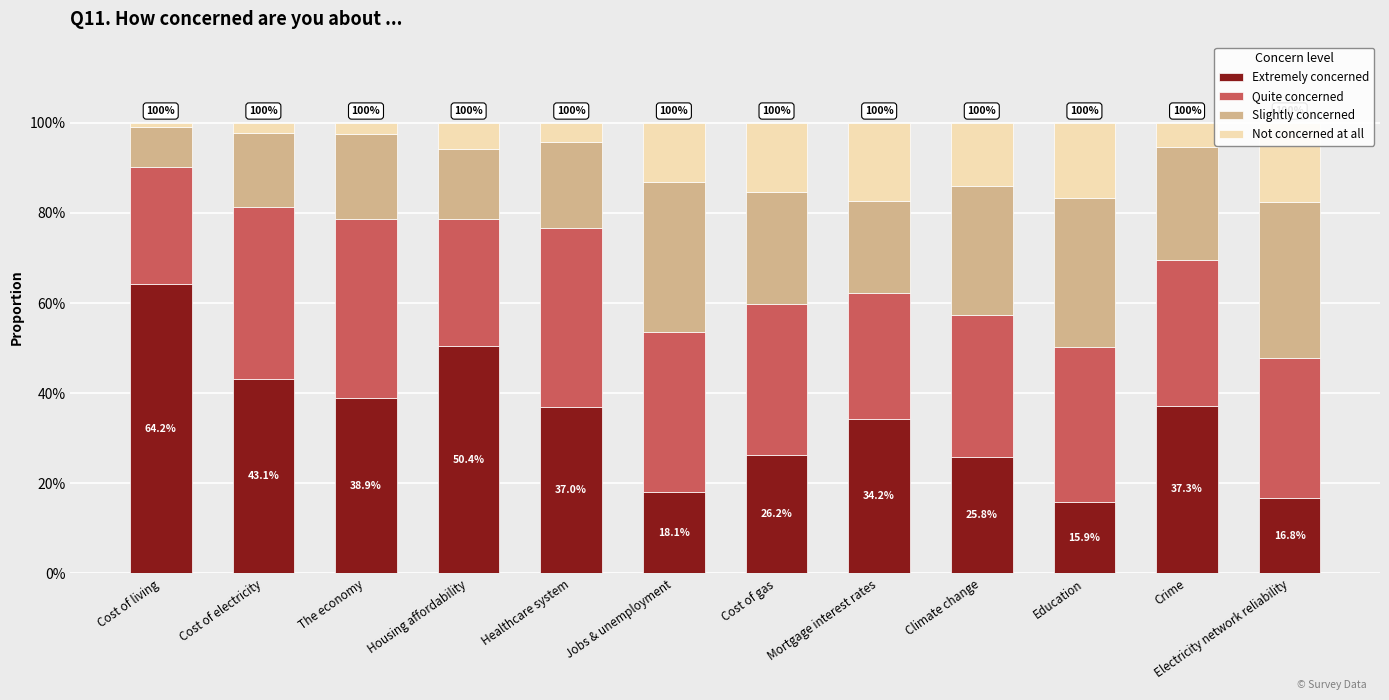

What is the maximum value shown in the chart?

0.6